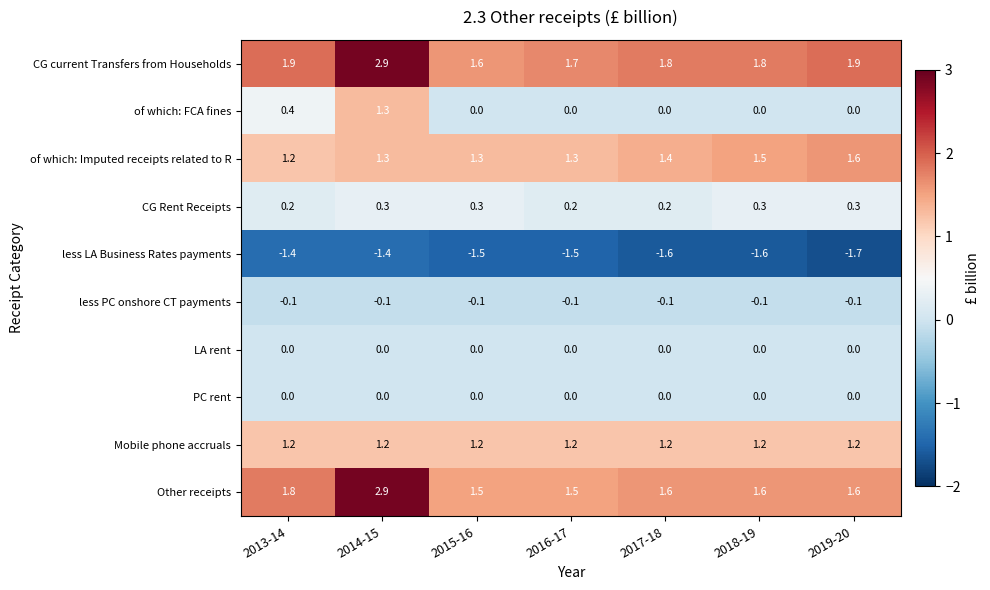

Which series has the widest spread of values?

Other receipts